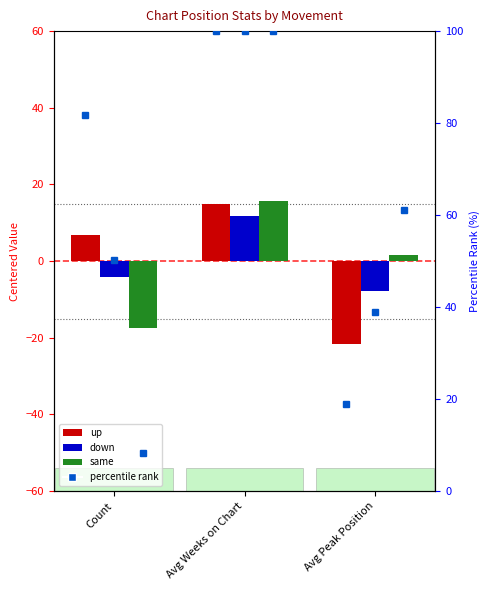

What is the sum of all down percentile values?

189.0